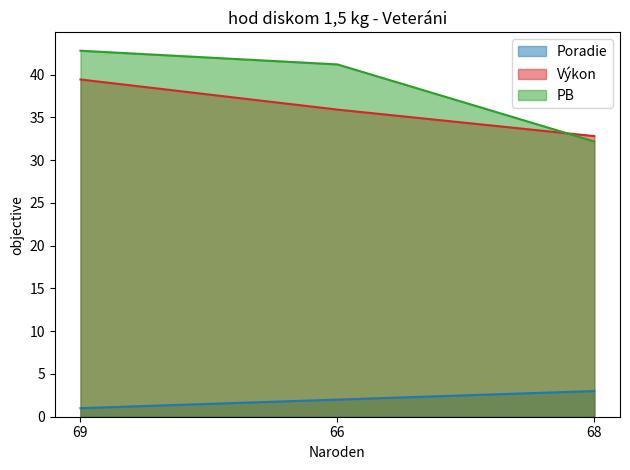

What is the label of the 1st point from the left?

69